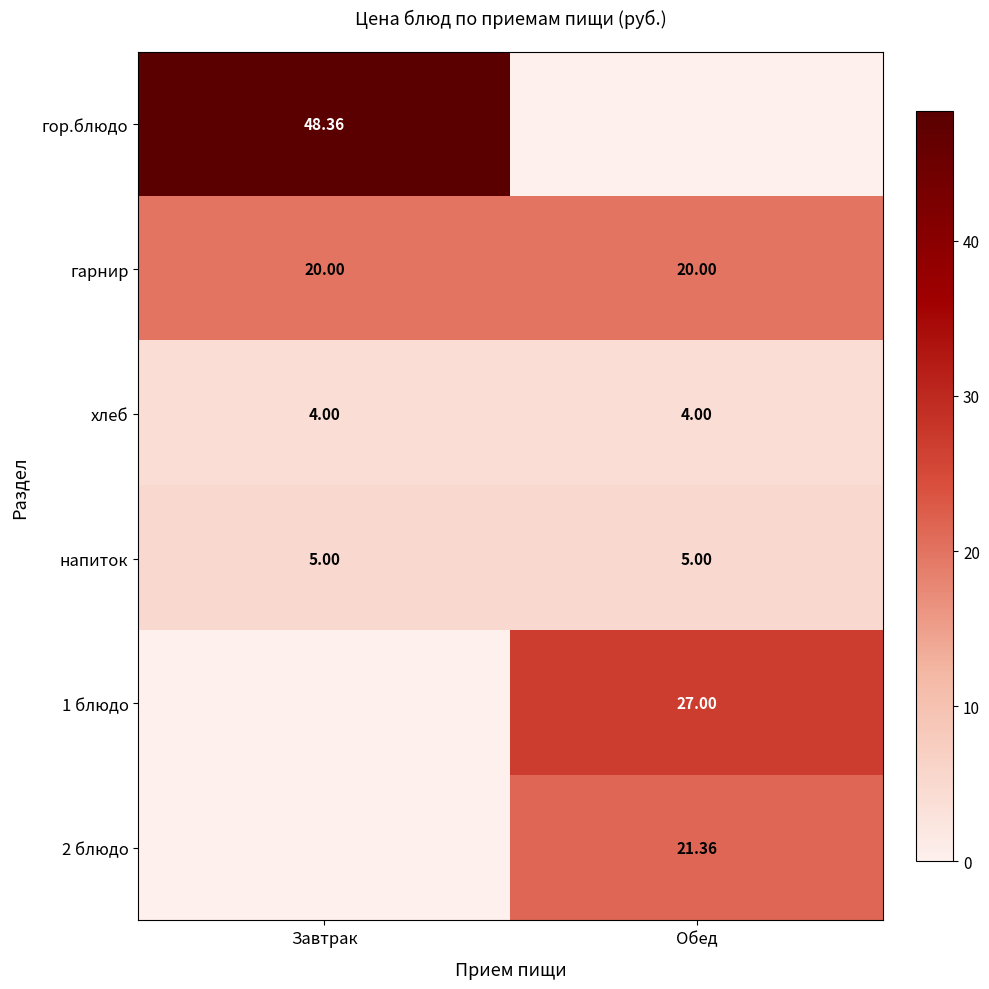

The 1 блюдо series shows 8.1 at Завтрак. True or false?

False